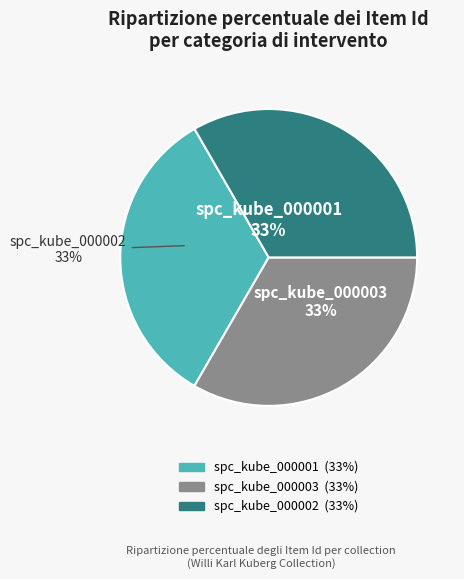

What percentage is the spc_kube_000003 slice, to the nearest percent?

33%